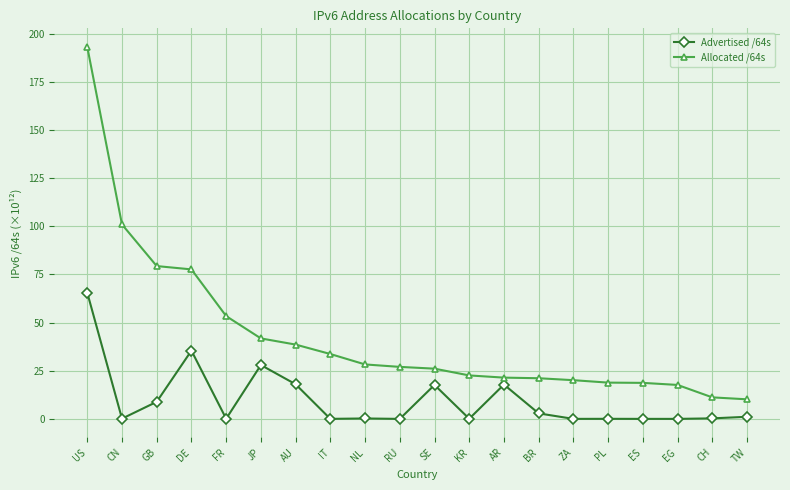

Does the chart display data point markers on the line(s)?

Yes